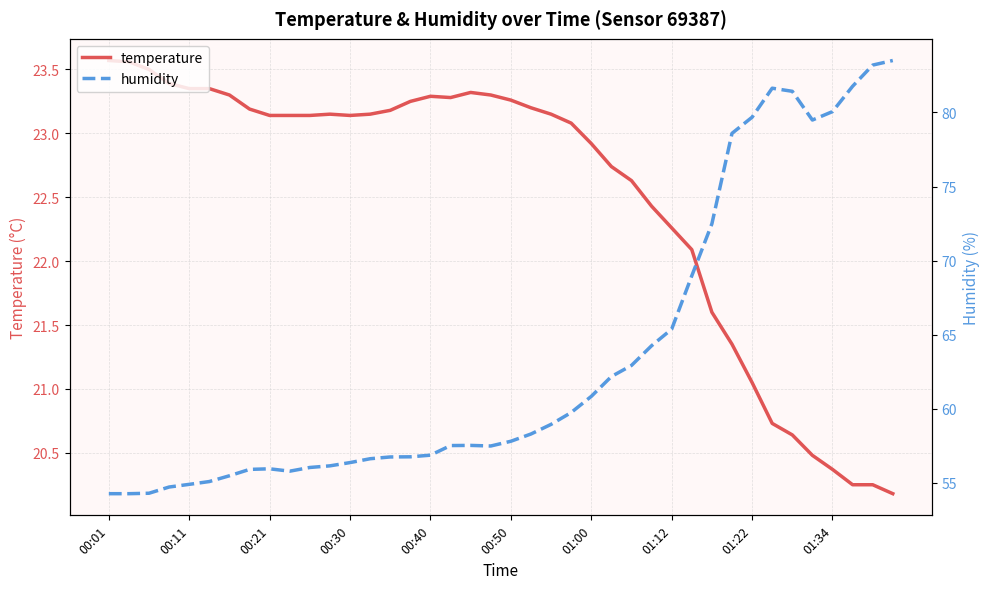

At which category does the chart reach its peak across all series?

39